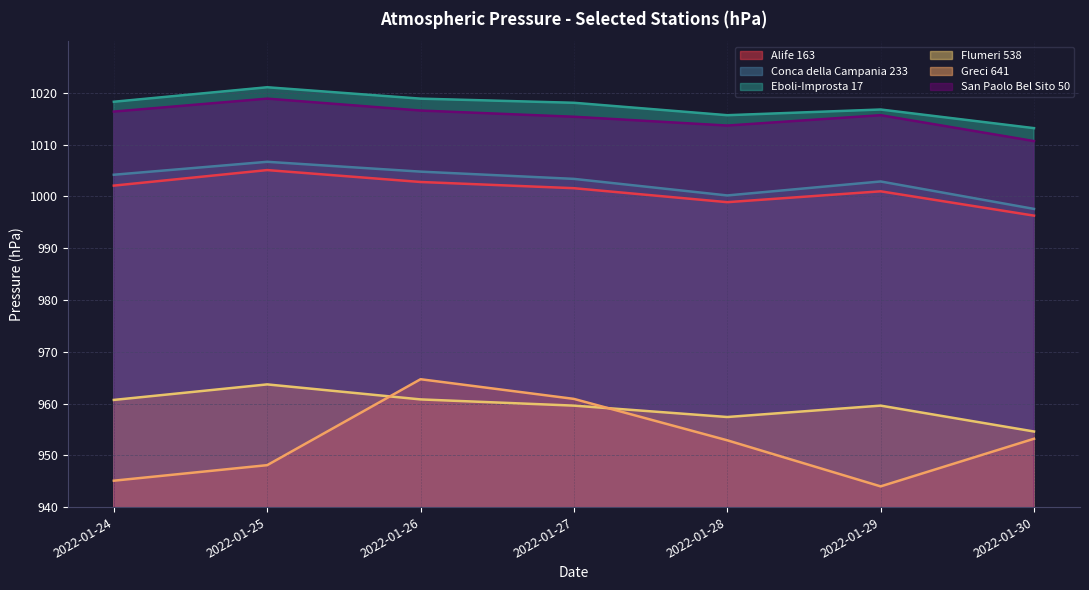

What is the value of the Greci 641 point at the 2nd from the left?

948.1